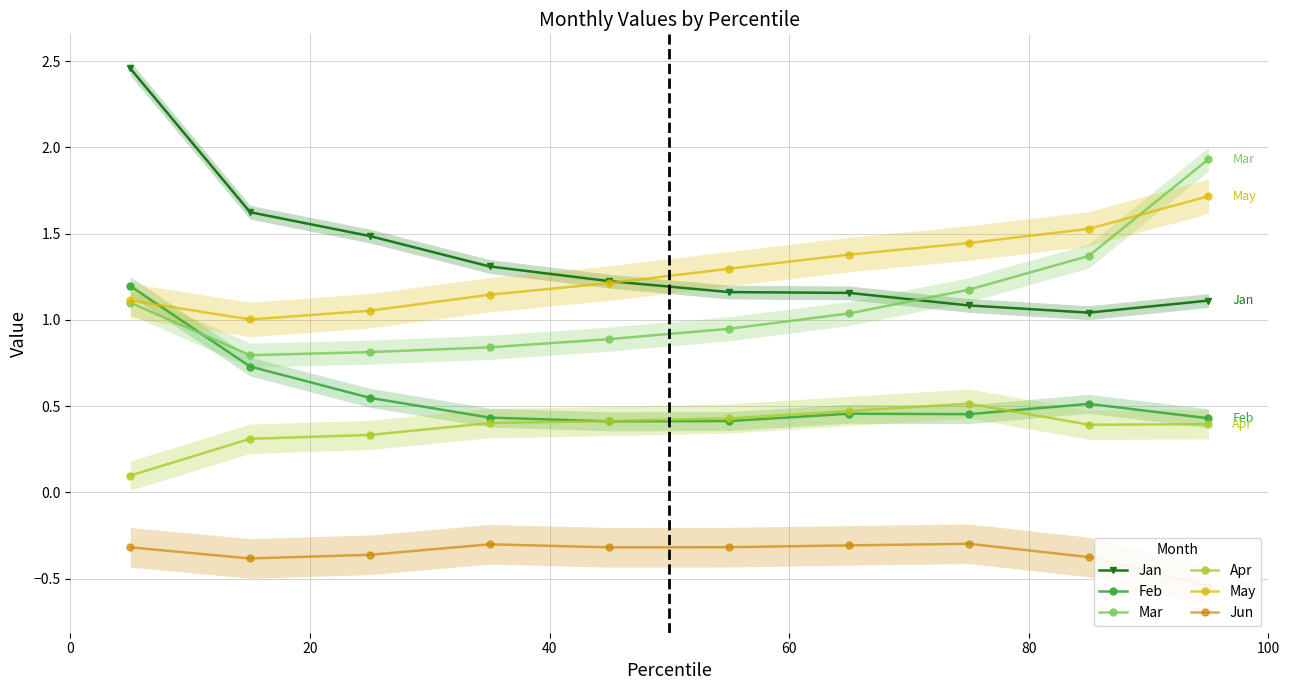

What is the lowest value of the Feb series?

0.4